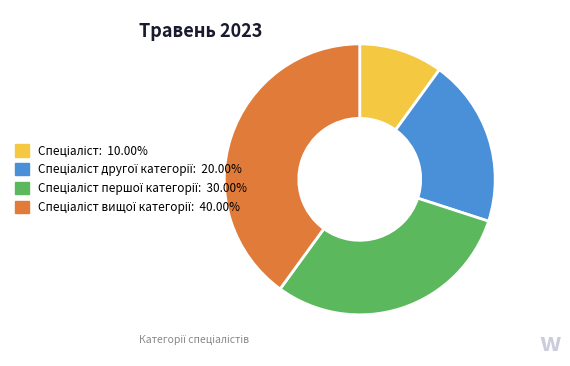

Does any single category account for the majority?

No